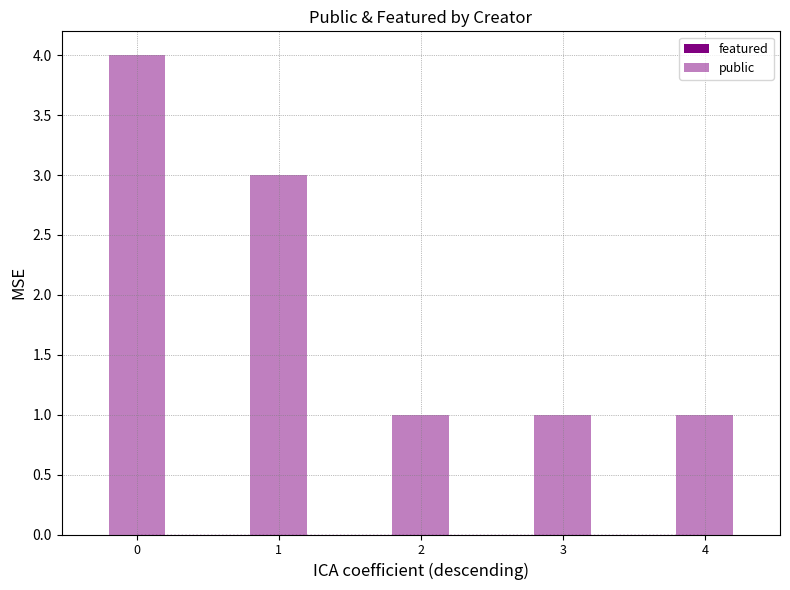

How many data points does each series have?

5